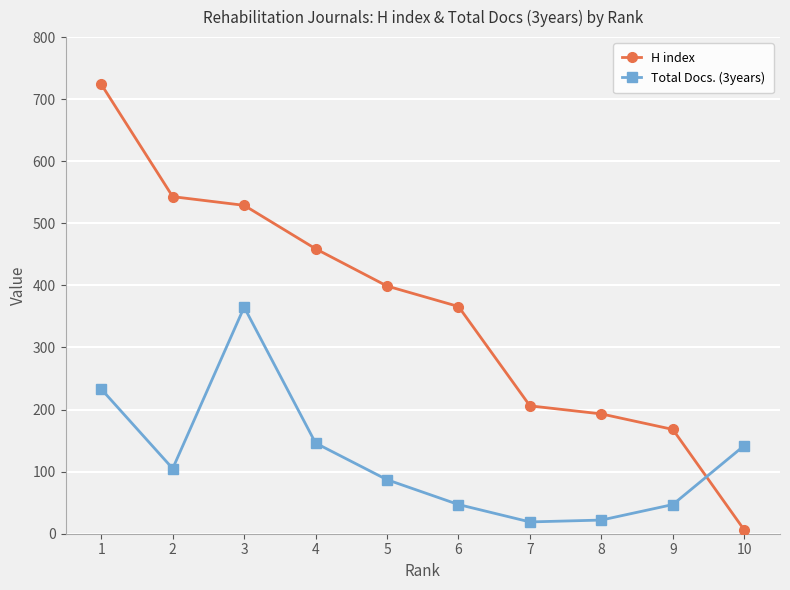

Is it true that Total Docs. (3years) equals 120 at 5?

False